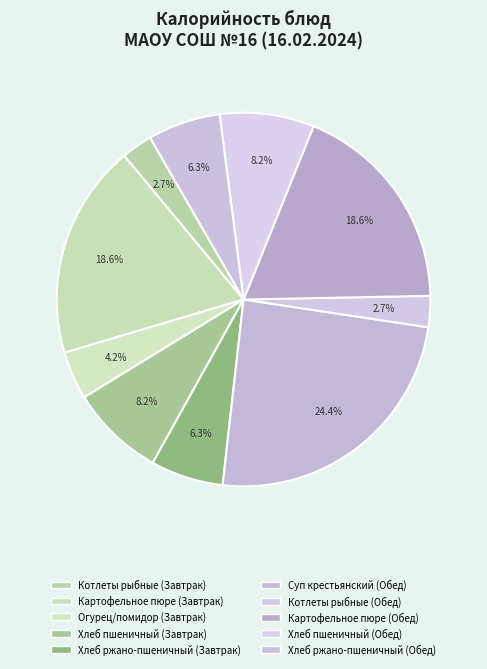

What is the change in value from Котлеты рыбные (Обед) to Картофельное пюре (Обед)?

+91.5